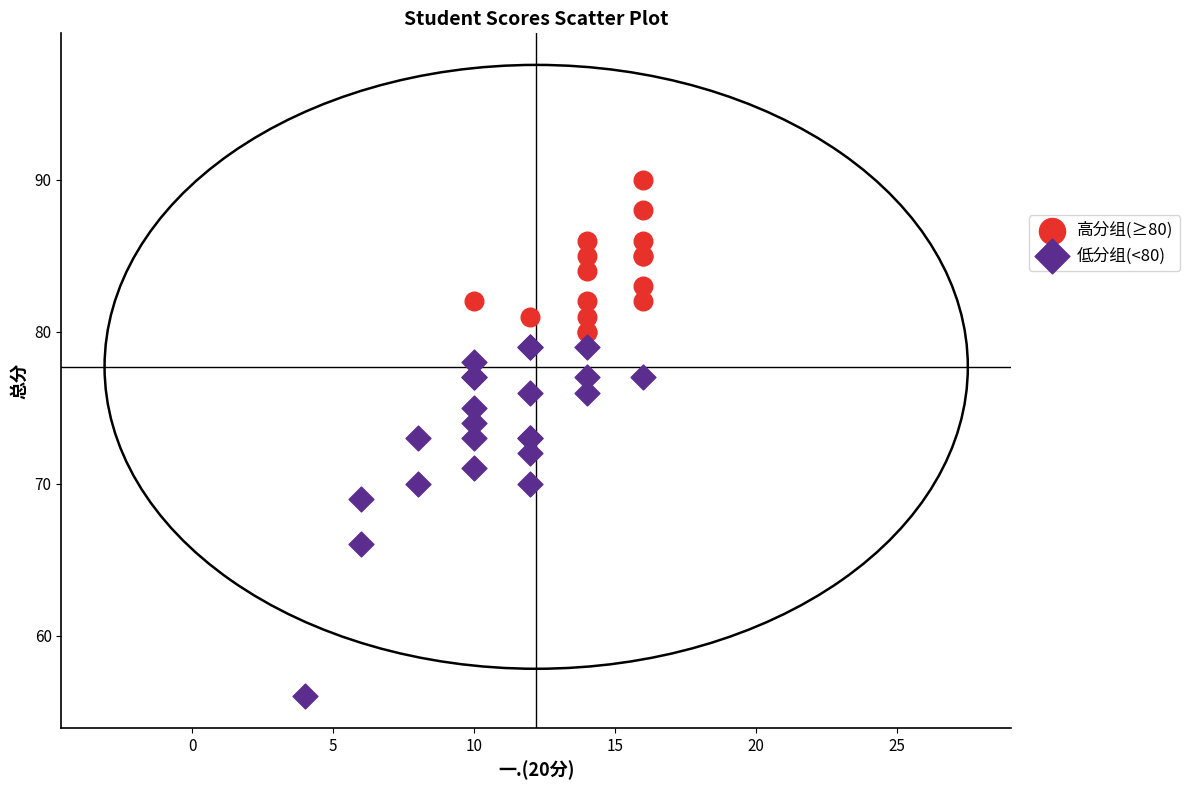

Which series has the largest Y range (max minus min)?

低分组(<80)